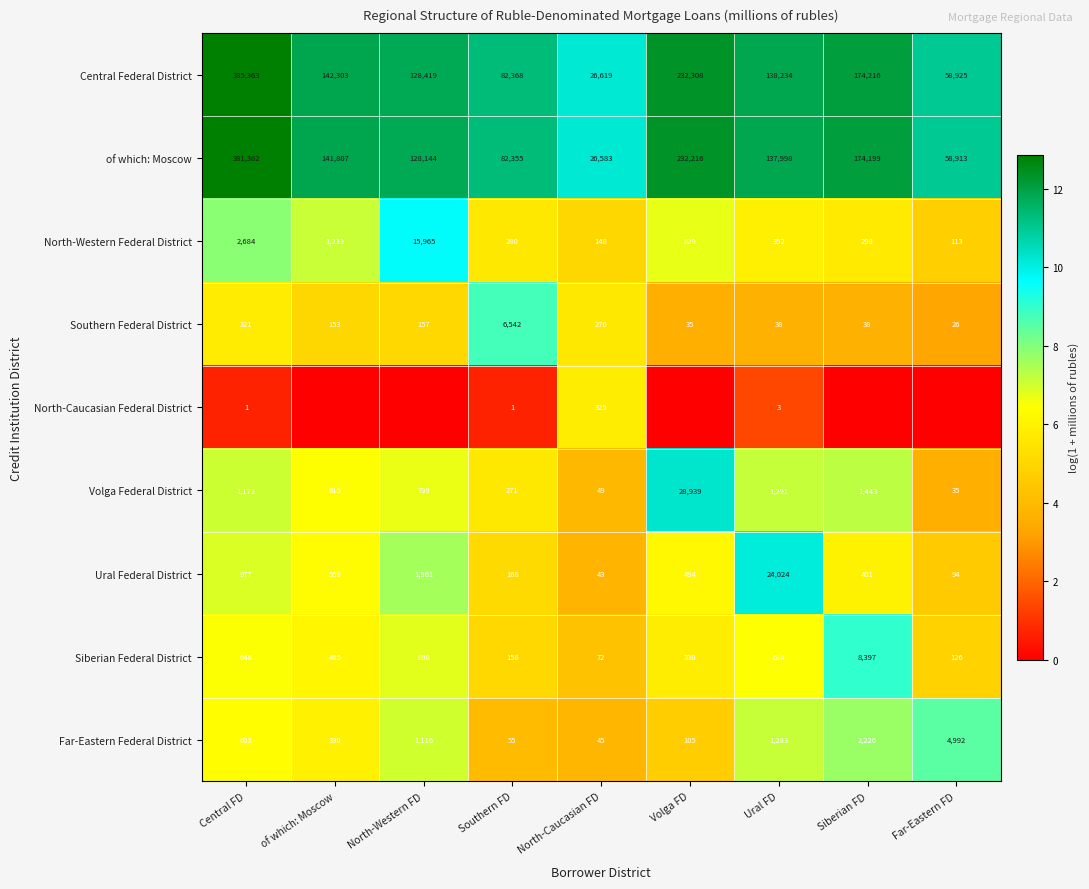

Is it true that Ural Federal District equals 5.5 at North-Caucasian FD?

False